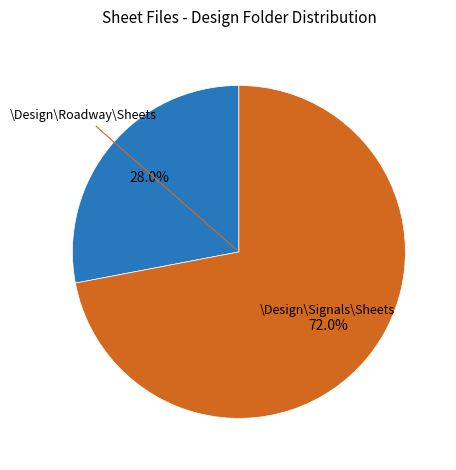

Is there a majority slice in this chart?

Yes